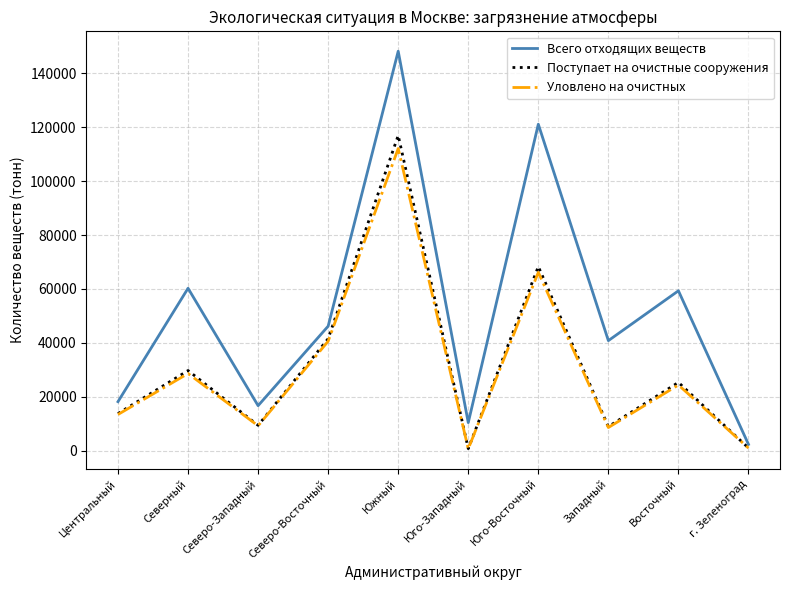

True or false: Поступает на очистные сооружения has a value of 41523 at Северо-Восточный.

True